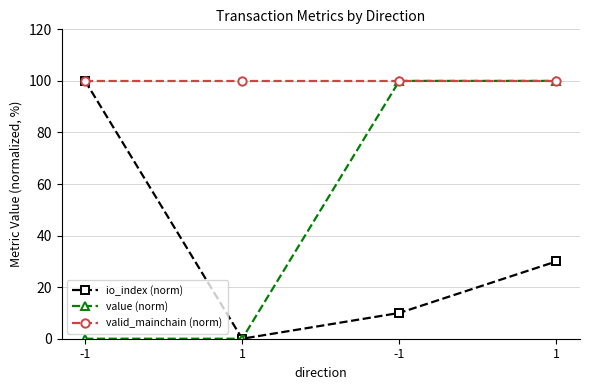

What is the label of the 4th point from the left?

1